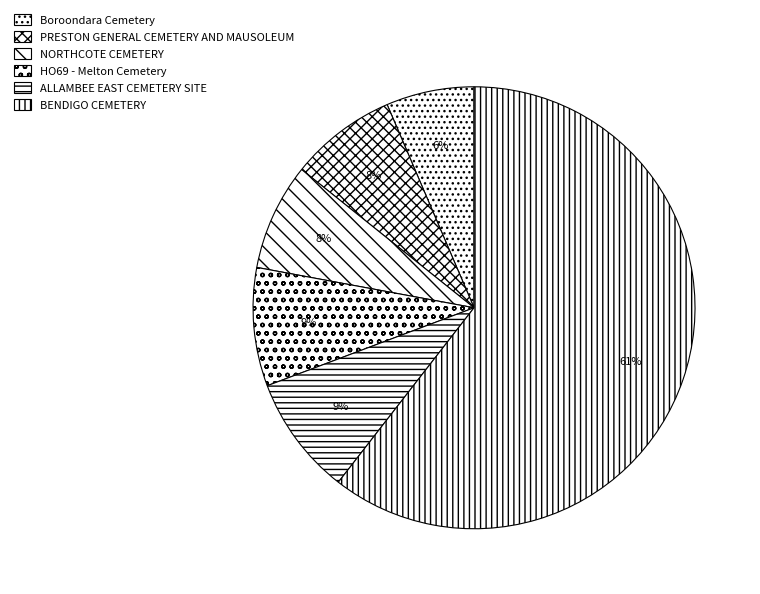

Which slice represents more than half of the pie?

BENDIGO CEMETERY